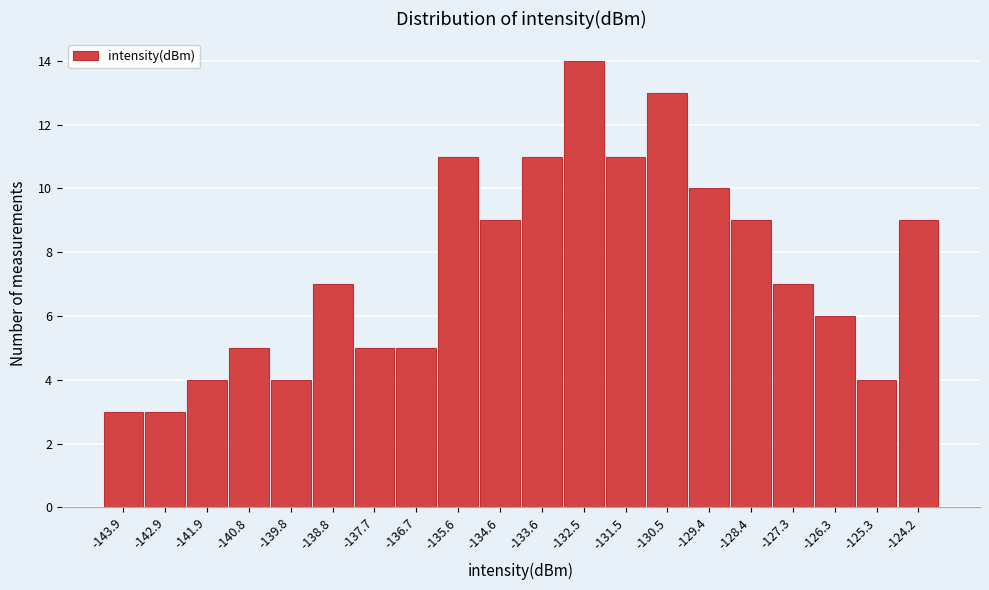

Reading left to right, list all the values displayed in this chart.

-143.9=3	-142.9=3	-141.9=4	-140.8=5	-139.8=4	-138.8=7	-137.7=5	-136.7=5	-135.6=11	-134.6=9	-133.6=11	-132.5=14	-131.5=11	-130.5=13	-129.4=10	-128.4=9	-127.3=7	-126.3=6	-125.3=4	-124.2=9